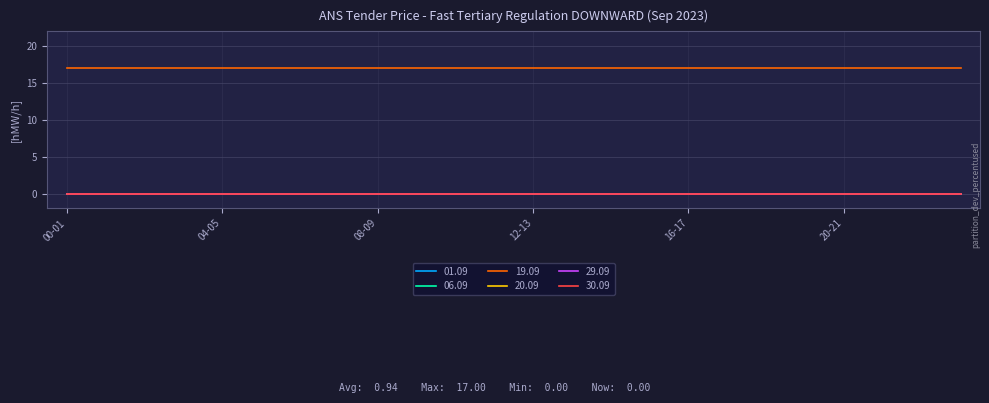

Reading left to right, what are all the values shown in this chart?

01.09: 00-01=0	01-02=0	02-03=0	03-04=0	04-05=0	05-06=0	06-07=0	07-08=0	08-09=0	09-10=0	10-11=0	11-12=0	12-13=0	13-14=0	14-15=0	15-16=0	16-17=0	17-18=0	18-19=0	19-20=0	20-21=0	21-22=0	22-23=0	23-24=0
06.09: 00-01=0	01-02=0	02-03=0	03-04=0	04-05=0	05-06=0	06-07=0	07-08=0	08-09=0	09-10=0	10-11=0	11-12=0	12-13=0	13-14=0	14-15=0	15-16=0	16-17=0	17-18=0	18-19=0	19-20=0	20-21=0	21-22=0	22-23=0	23-24=0
19.09: 00-01=17	01-02=17	02-03=17	03-04=17	04-05=17	05-06=17	06-07=17	07-08=17	08-09=17	09-10=17	10-11=17	11-12=17	12-13=17	13-14=17	14-15=17	15-16=17	16-17=17	17-18=17	18-19=17	19-20=17	20-21=17	21-22=17	22-23=17	23-24=17
20.09: 00-01=0	01-02=0	02-03=0	03-04=0	04-05=0	05-06=0	06-07=0	07-08=0	08-09=0	09-10=0	10-11=0	11-12=0	12-13=0	13-14=0	14-15=0	15-16=0	16-17=0	17-18=0	18-19=0	19-20=0	20-21=0	21-22=0	22-23=0	23-24=0
29.09: 00-01=0	01-02=0	02-03=0	03-04=0	04-05=0	05-06=0	06-07=0	07-08=0	08-09=0	09-10=0	10-11=0	11-12=0	12-13=0	13-14=0	14-15=0	15-16=0	16-17=0	17-18=0	18-19=0	19-20=0	20-21=0	21-22=0	22-23=0	23-24=0
30.09: 00-01=0	01-02=0	02-03=0	03-04=0	04-05=0	05-06=0	06-07=0	07-08=0	08-09=0	09-10=0	10-11=0	11-12=0	12-13=0	13-14=0	14-15=0	15-16=0	16-17=0	17-18=0	18-19=0	19-20=0	20-21=0	21-22=0	22-23=0	23-24=0